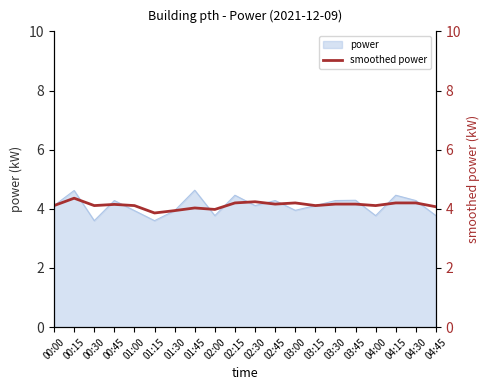

The chart shows a value of 7.3 at 03:00. True or false?

False